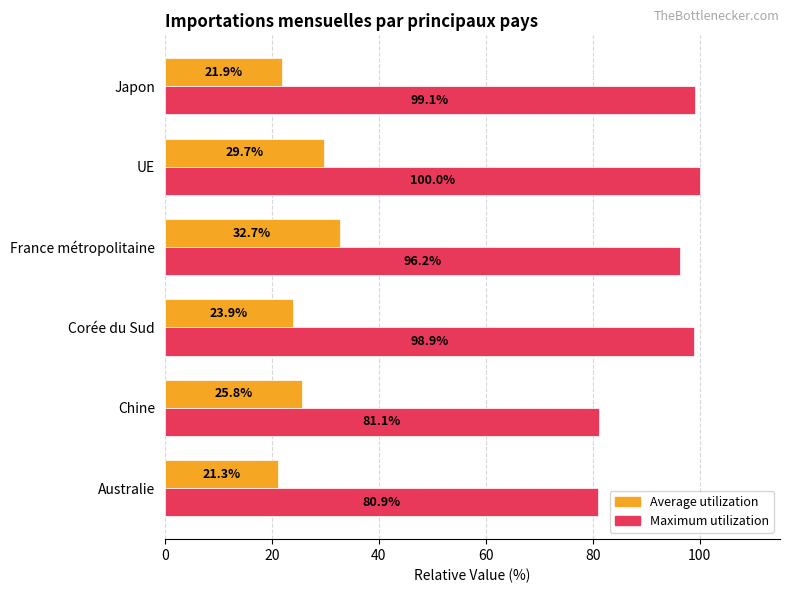

The value of Average utilization at Australie is 21.3. True or false?

True